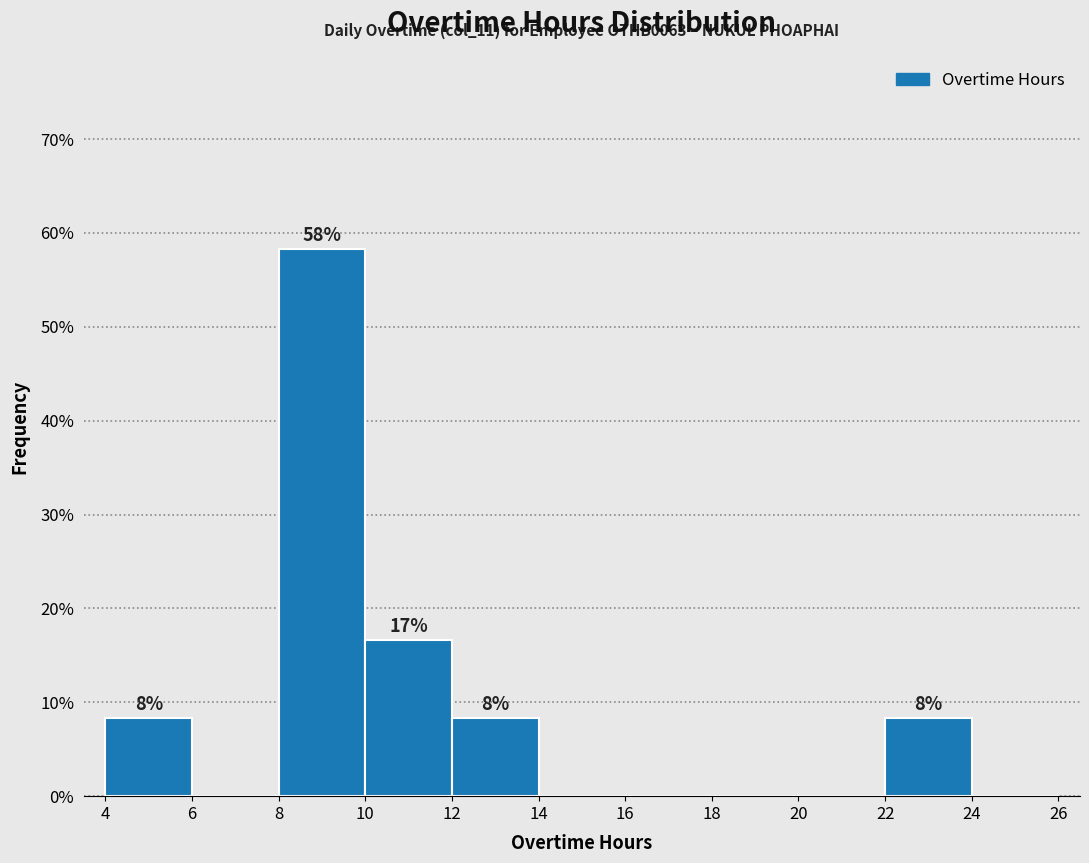

Which range on the x-axis has the tallest bar?

8 to 10